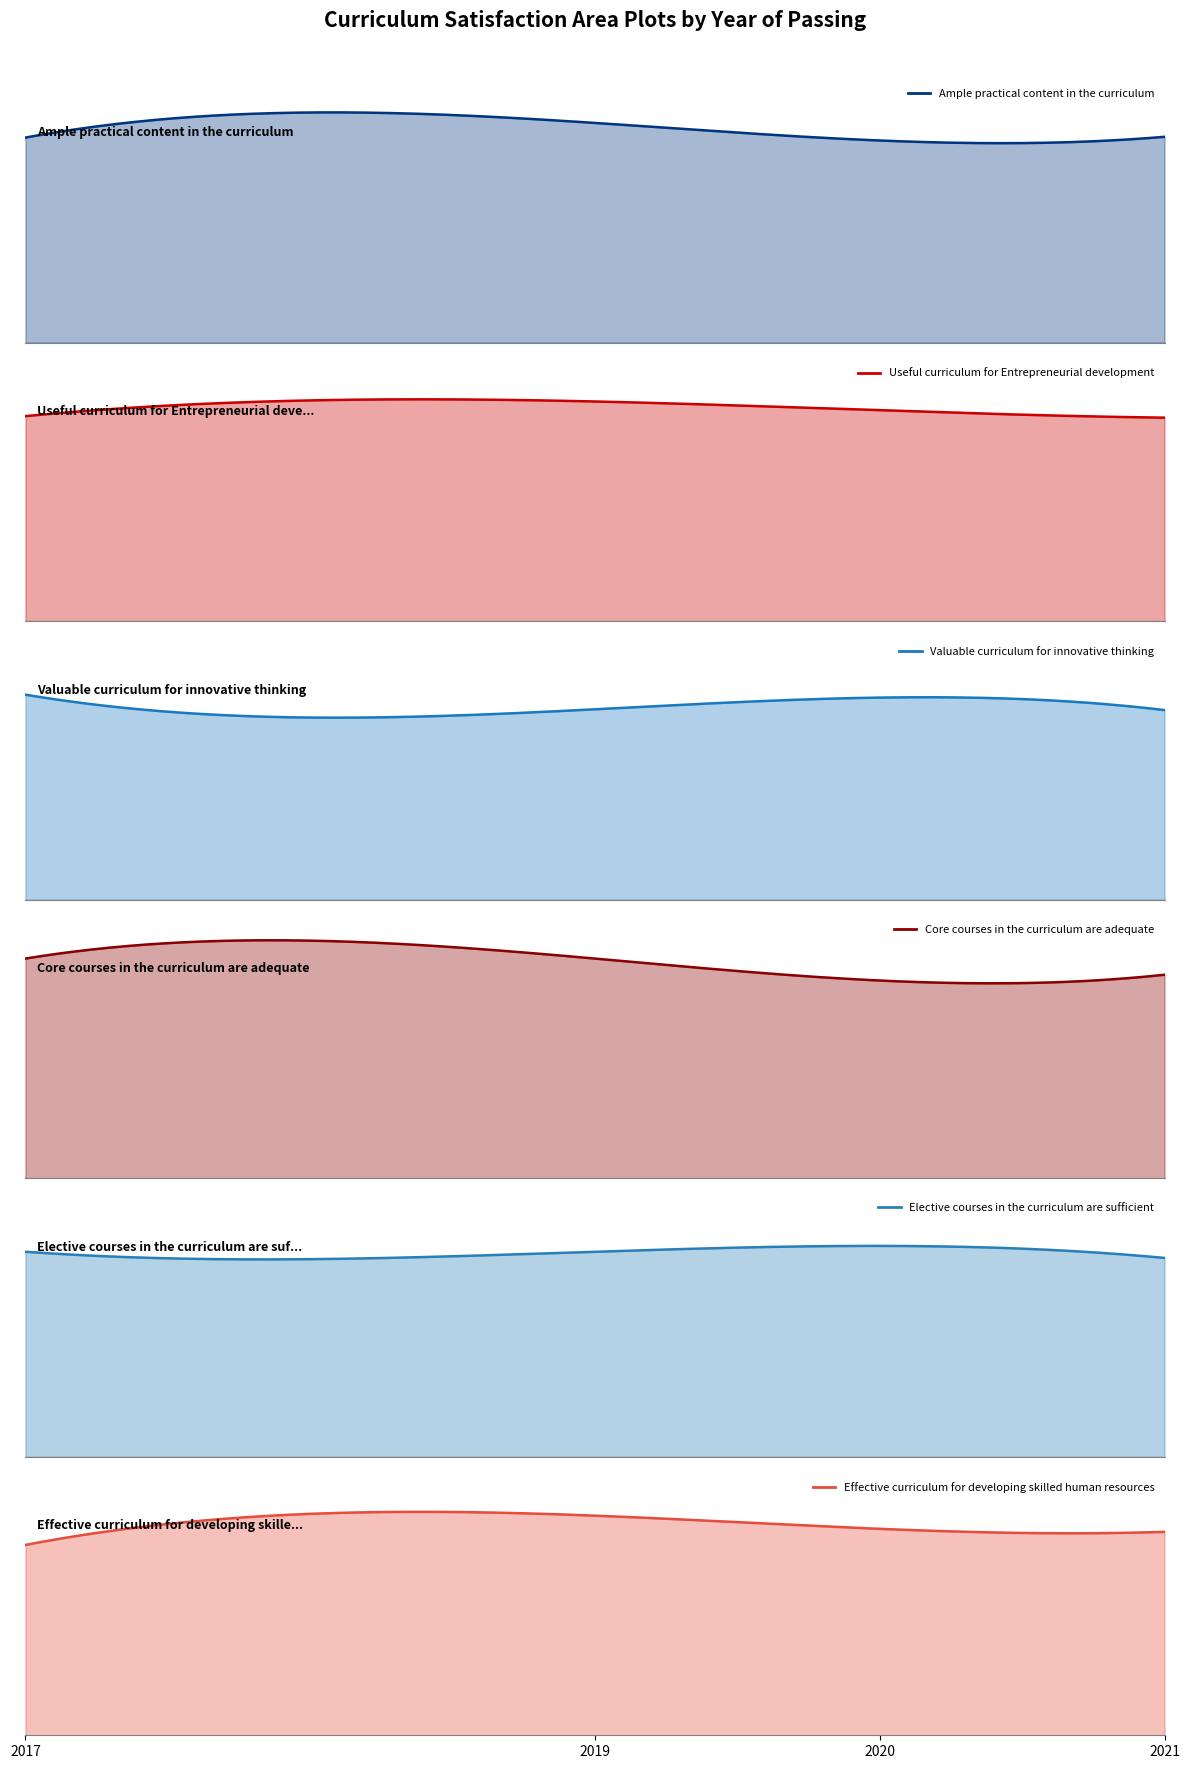

How many intersections are there between Core courses in the curriculum are adequate and Valuable curriculum for innovative thinking?

2